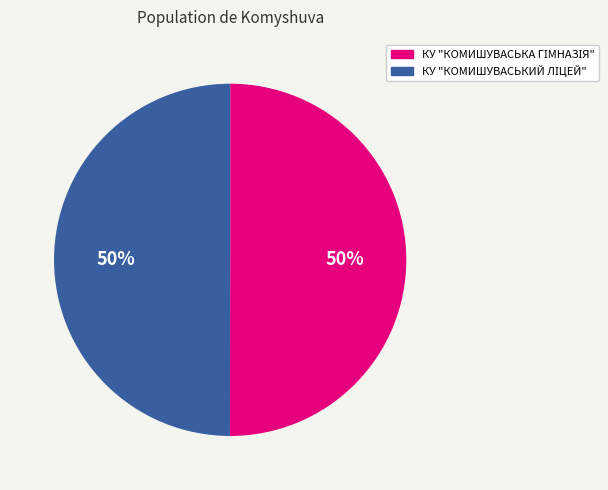

To the nearest percent, what is the average slice percentage?

50%